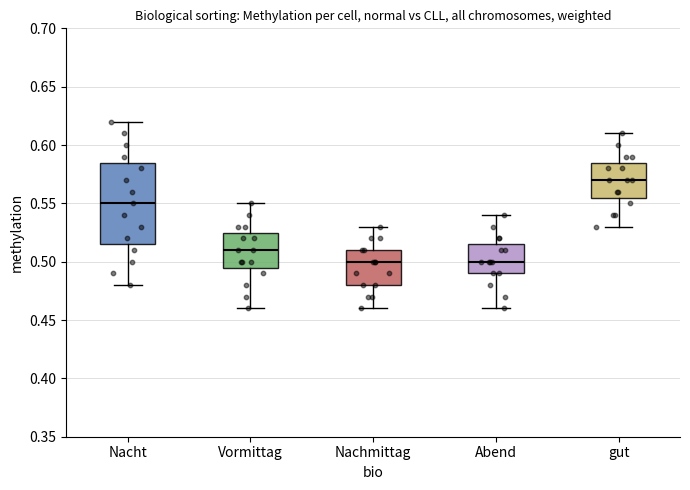

Reading left to right, read every box against the y-axis: the position of its median line, the range the box covers, and the ends of its whiskers. The values are not printed on the chart, so give them approximately, as read against the axis.

Nacht: median 0.550, box 0.515 to 0.585, whiskers 0.480 to 0.620
Vormittag: median 0.510, box 0.495 to 0.525, whiskers 0.460 to 0.550
Nachmittag: median 0.500, box 0.480 to 0.510, whiskers 0.460 to 0.530
Abend: median 0.500, box 0.490 to 0.515, whiskers 0.460 to 0.540
gut: median 0.570, box 0.555 to 0.585, whiskers 0.530 to 0.610